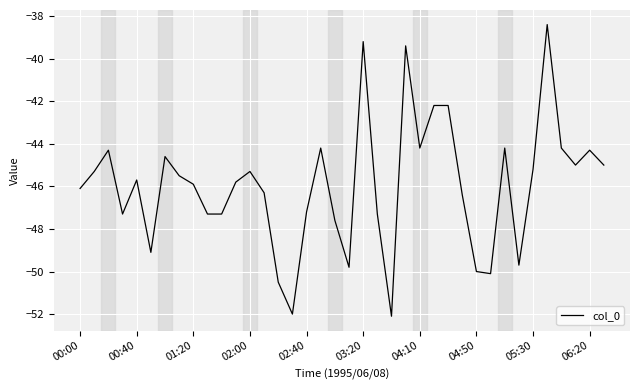

What is the maximum value shown in the chart?

-38.4